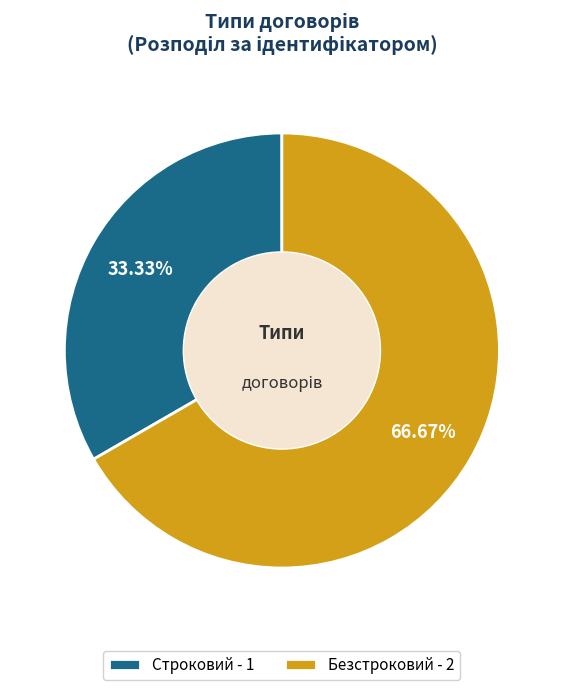

How many segments does this pie chart have?

2